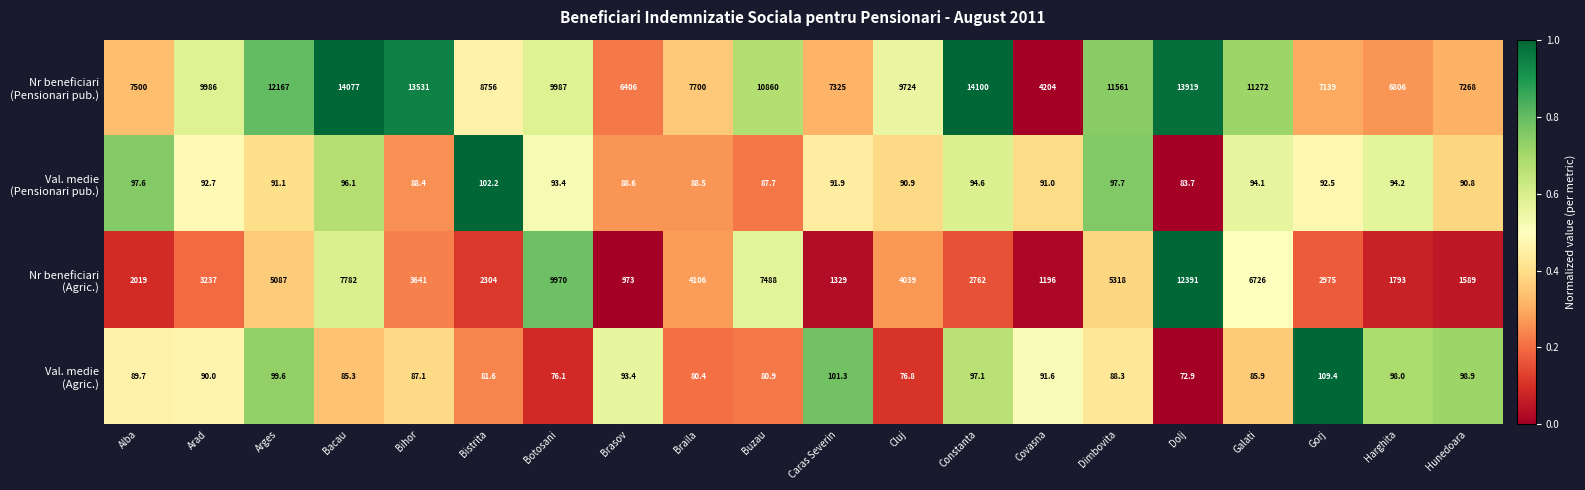

What is the difference between the highest and lowest values at Brasov?

6317.4